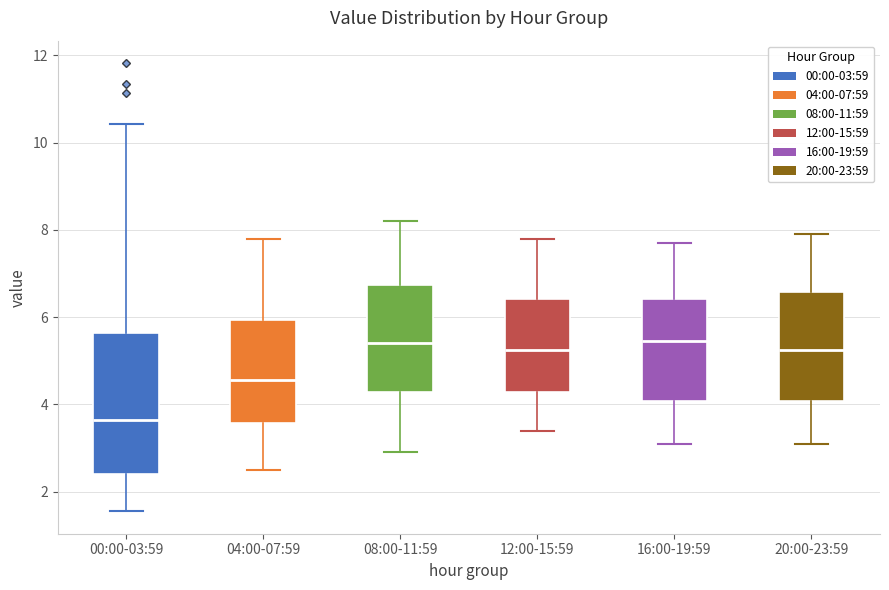

Comparing the boxes themselves (not the whiskers), which one is the tallest?

00:00-03:59